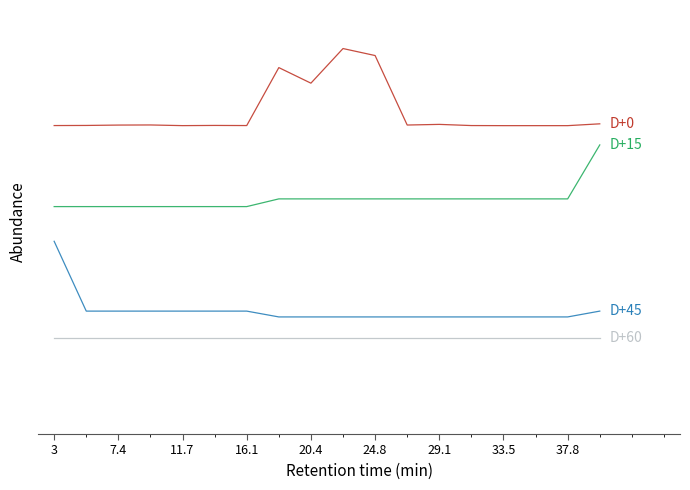

Is this an area chart (filled region under the line)?

No